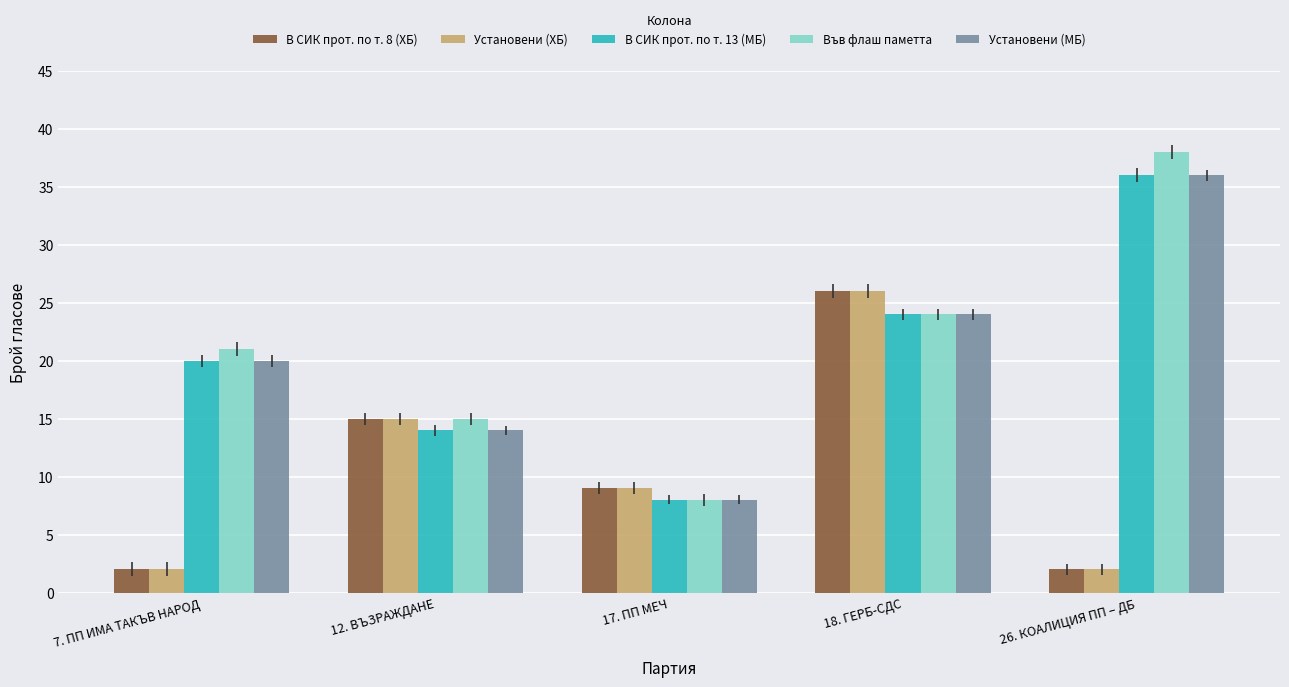

Which series has the largest total across all categories?

Във флаш паметта